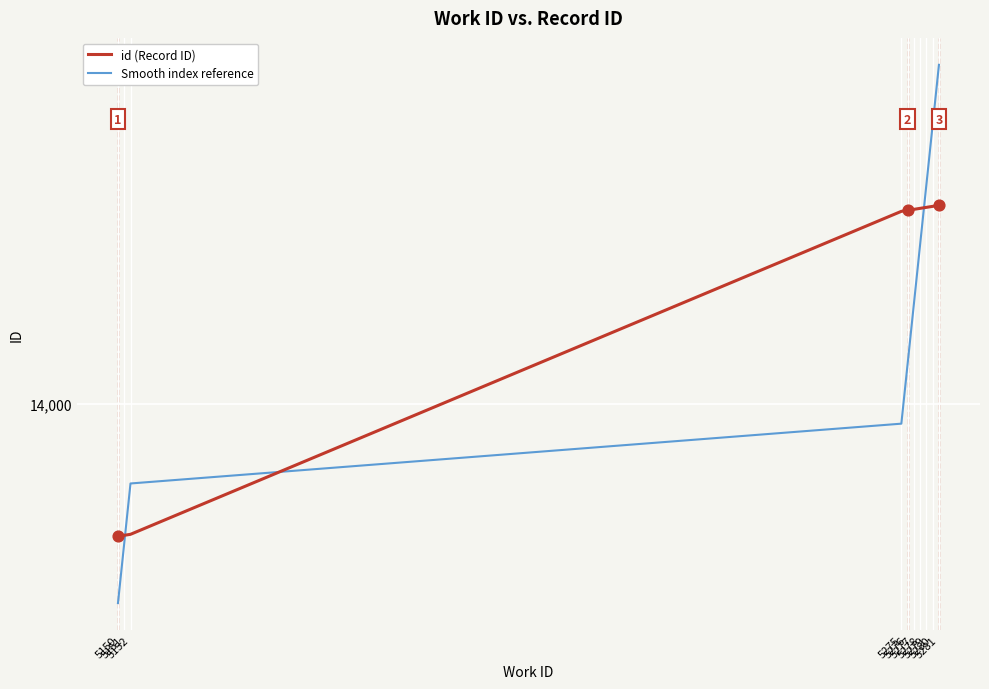

Is this an area chart (filled region under the line)?

No